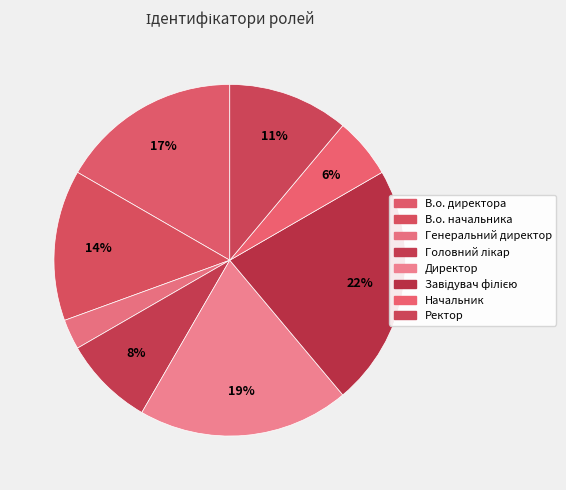

True or false: Директор accounts for 19% of the total.

True